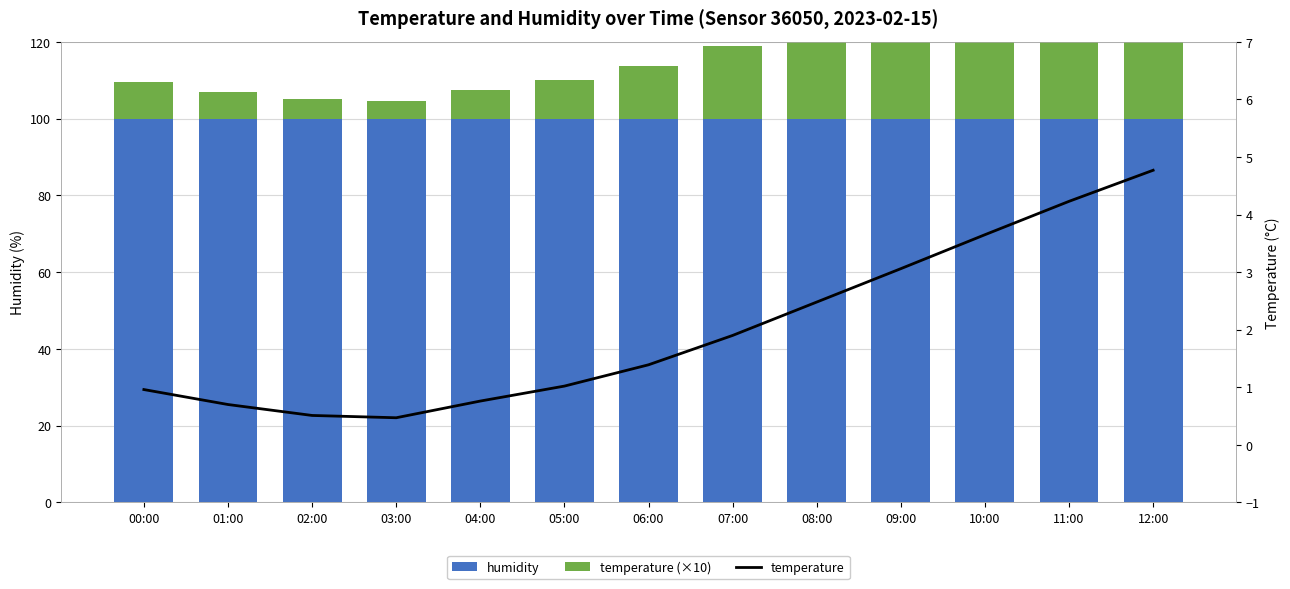

What is the label of the 3rd bar from the left?

02:00